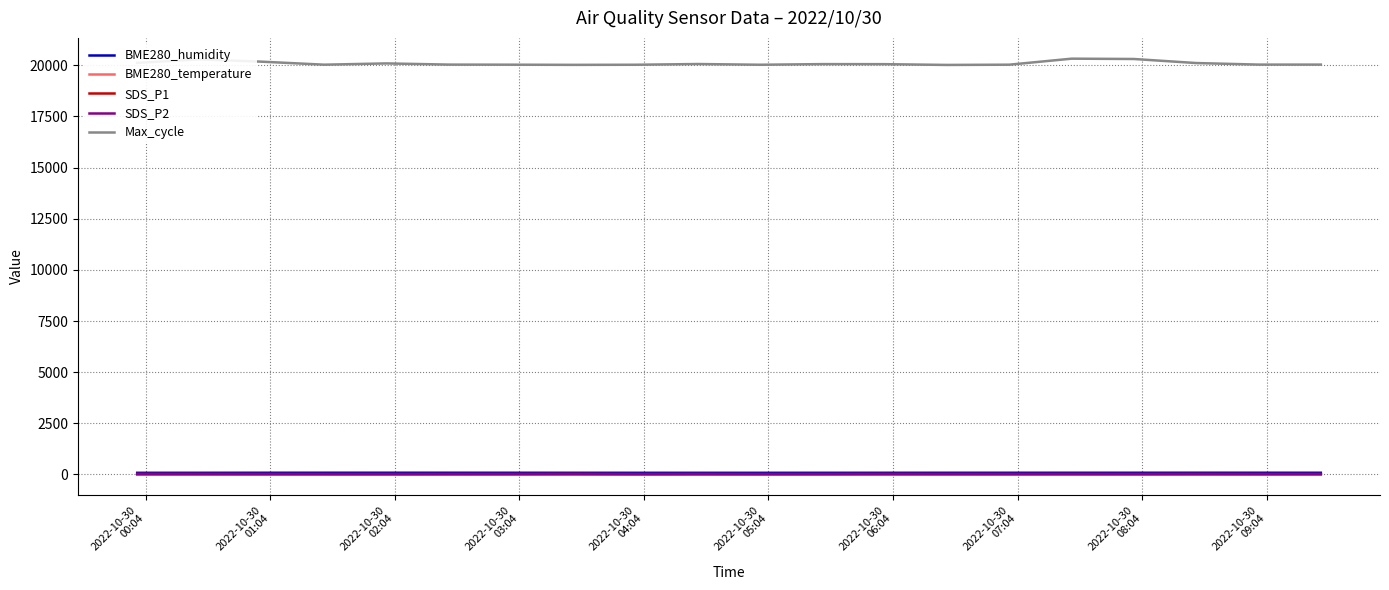

What is the lowest value of the Max_cycle series?

20016.0